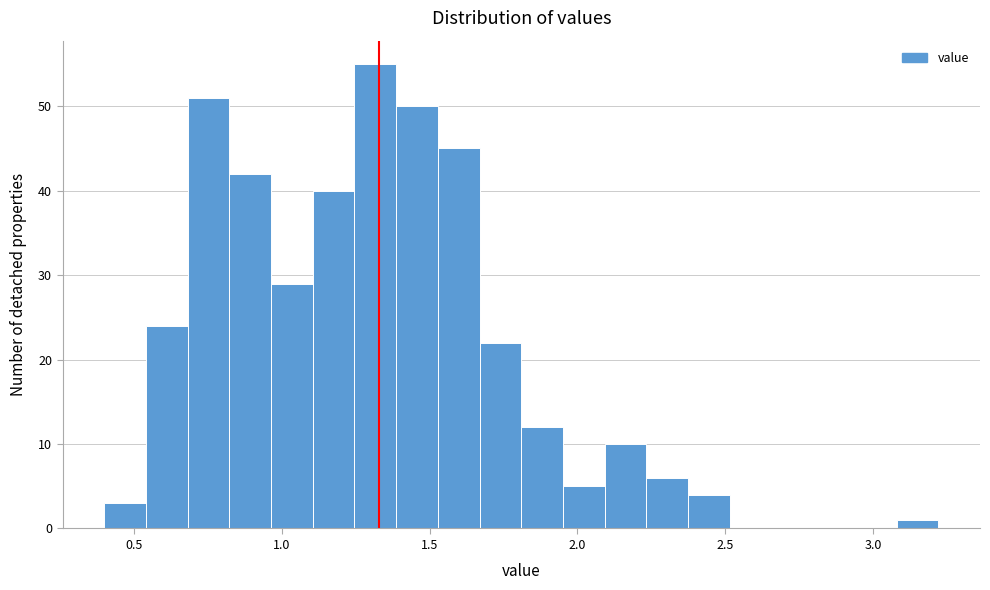

Read against the x-axis, roughly where is the centre of the tallest bar?

1.30